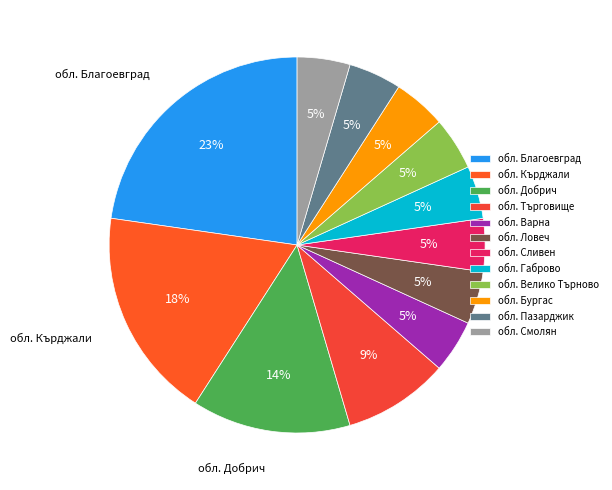

Is обл. Ловеч the majority of the pie?

No